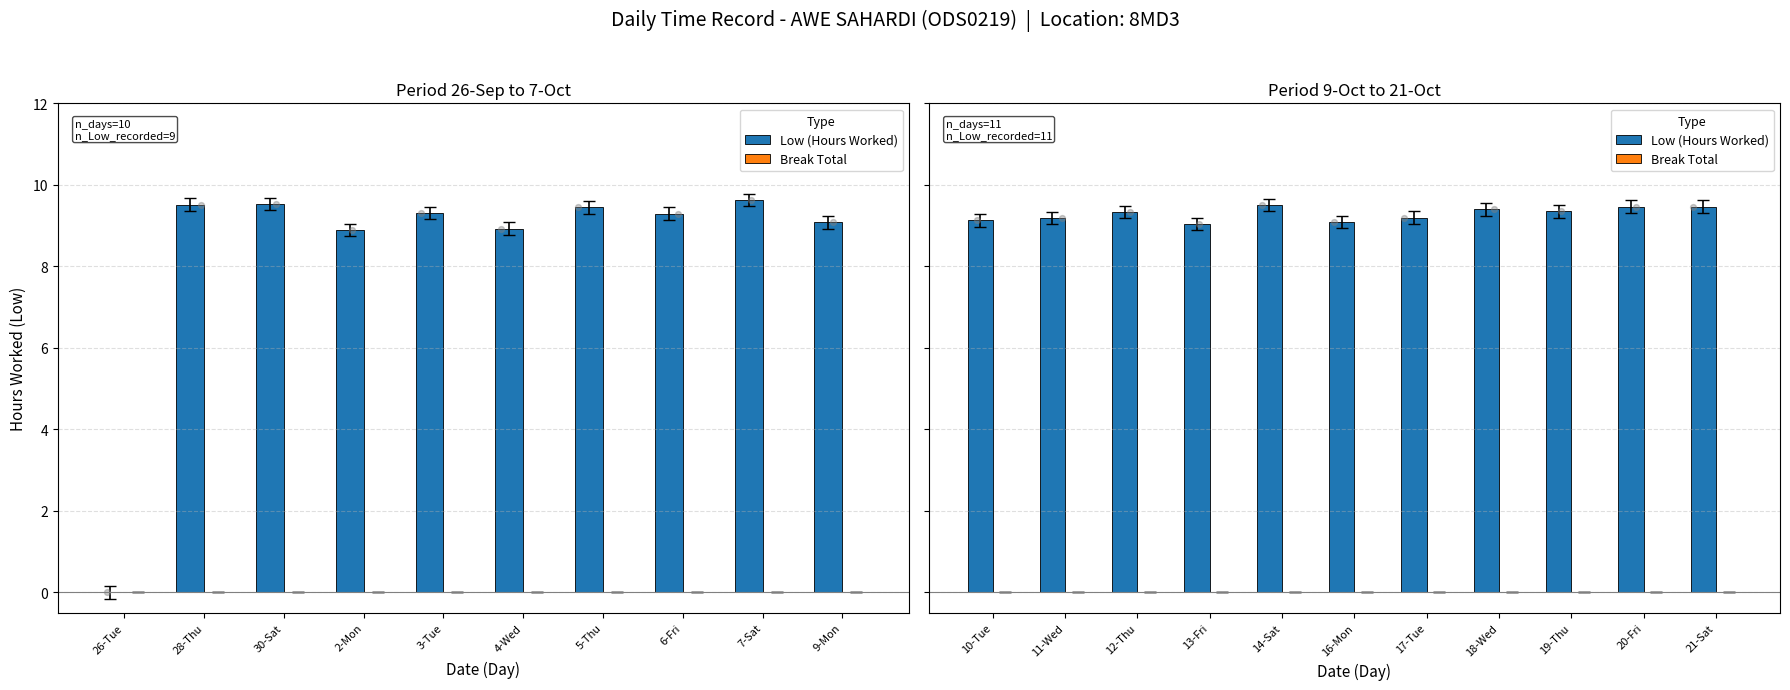

Which series contains the highest Y value?

Low (Hours Worked)